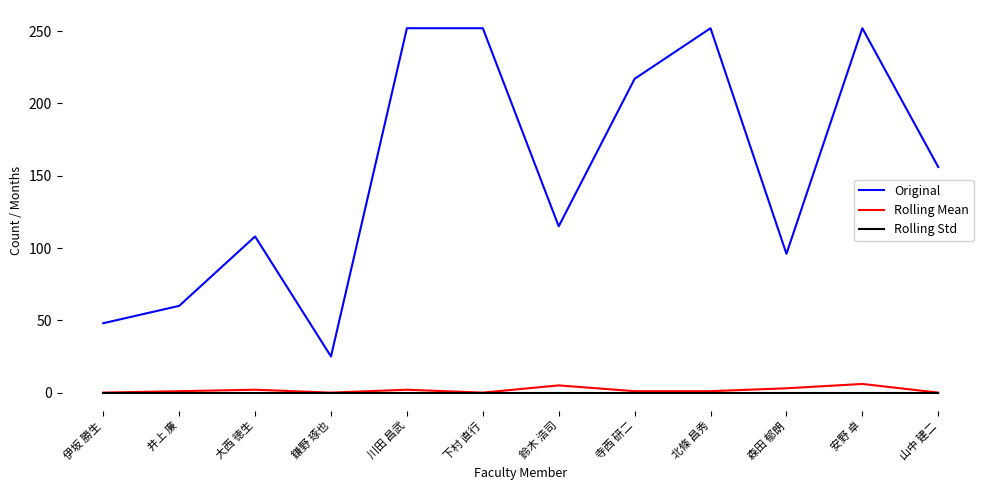

What is the approximate value of Original at 下村 直行?

252